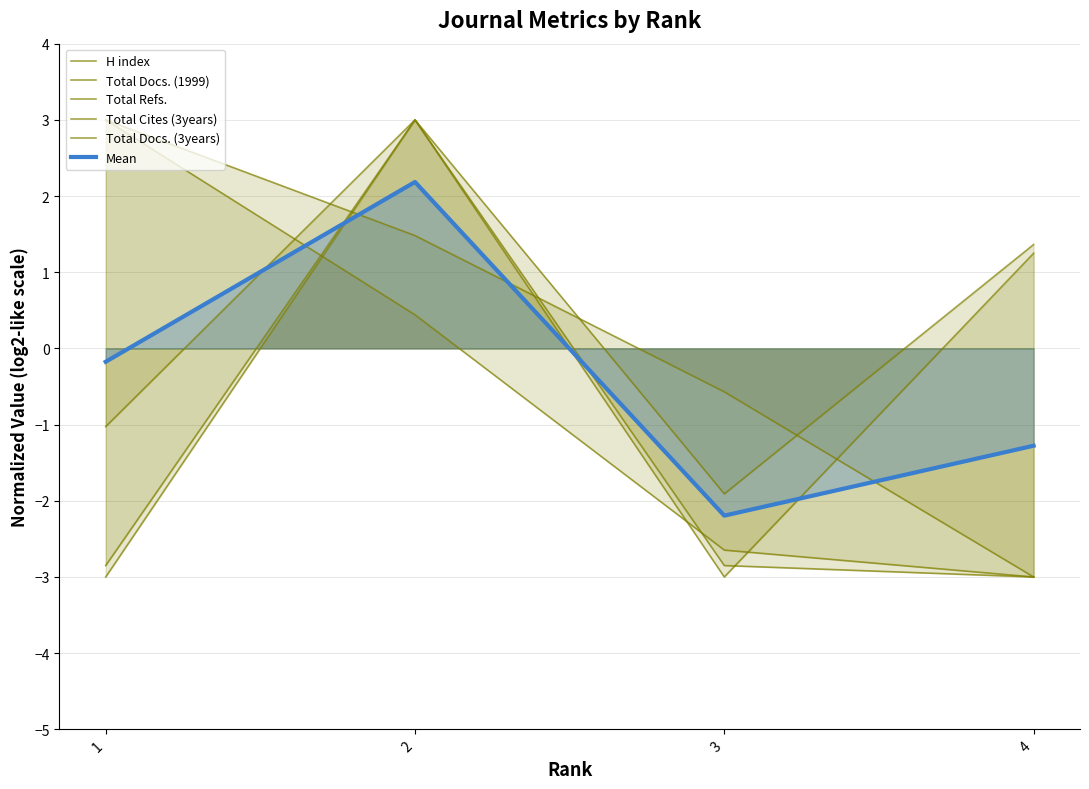

What is the average value of the Total Docs. (3years) series?

-1.4